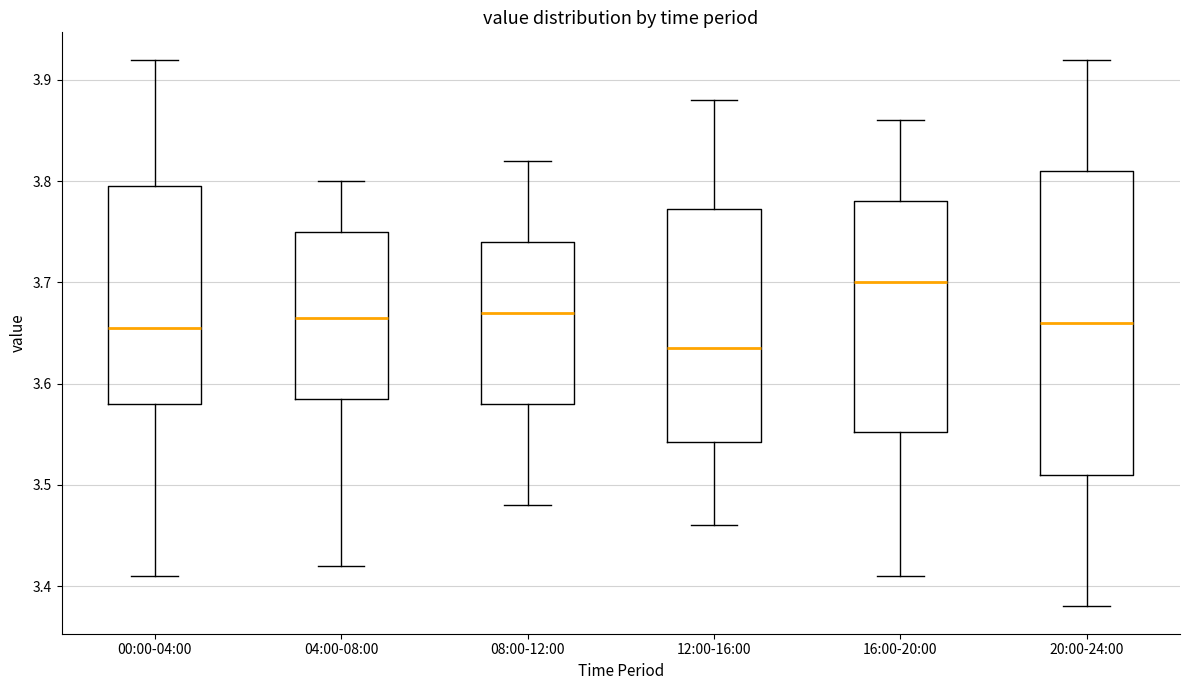

Reading left to right, transcribe this box plot: for each box, give where its median line is, the range the box spans, and where its two whiskers end, as read against the y-axis. The values are not printed on the chart, so give them approximately, as read against the axis.

00:00-04:00: median 3.66, box 3.58 to 3.80, whiskers 3.41 to 3.92
04:00-08:00: median 3.67, box 3.59 to 3.75, whiskers 3.42 to 3.80
08:00-12:00: median 3.67, box 3.58 to 3.74, whiskers 3.48 to 3.82
12:00-16:00: median 3.64, box 3.54 to 3.77, whiskers 3.46 to 3.88
16:00-20:00: median 3.70, box 3.55 to 3.78, whiskers 3.41 to 3.86
20:00-24:00: median 3.66, box 3.51 to 3.81, whiskers 3.38 to 3.92